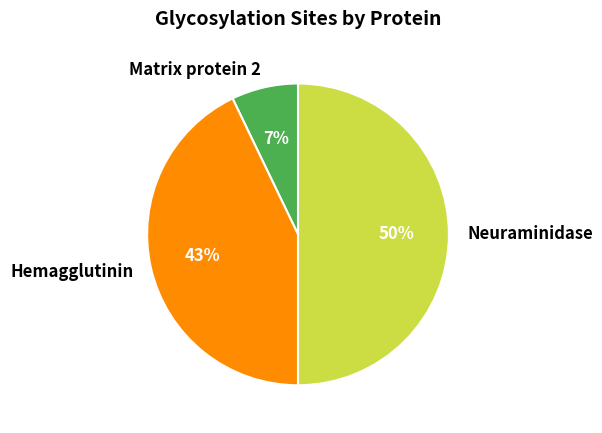

Do Neuraminidase and Hemagglutinin together represent more than half of the pie?

Yes